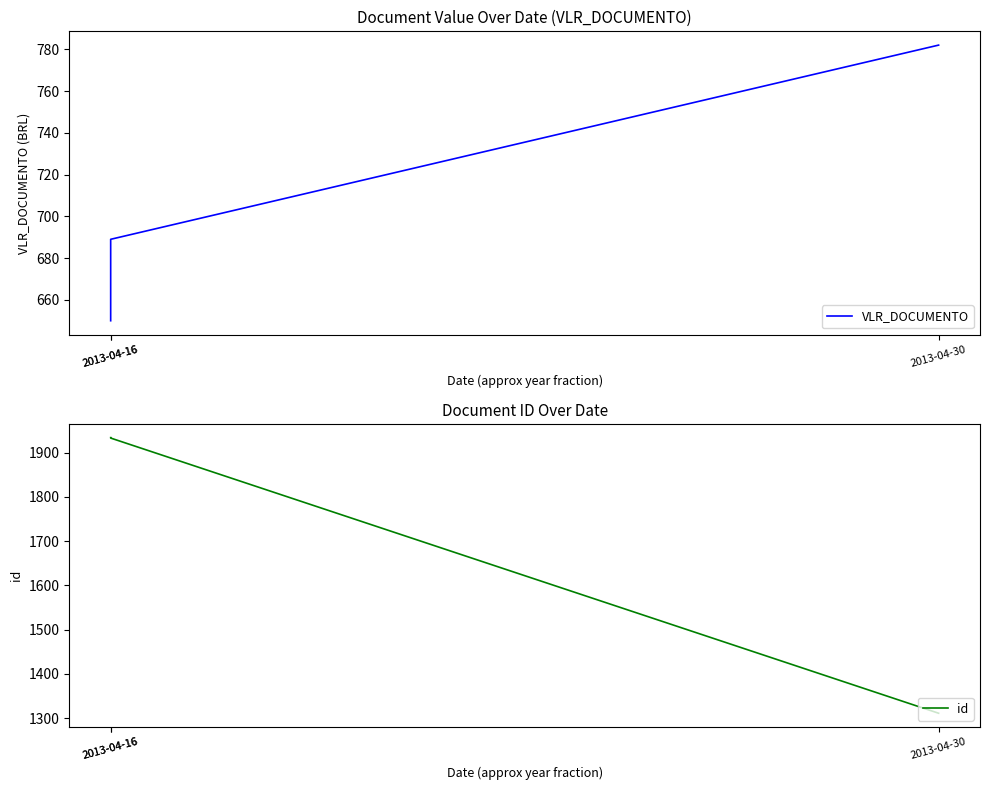

Which series changed the most between 2013-04-30 and 2013-04-16?

id